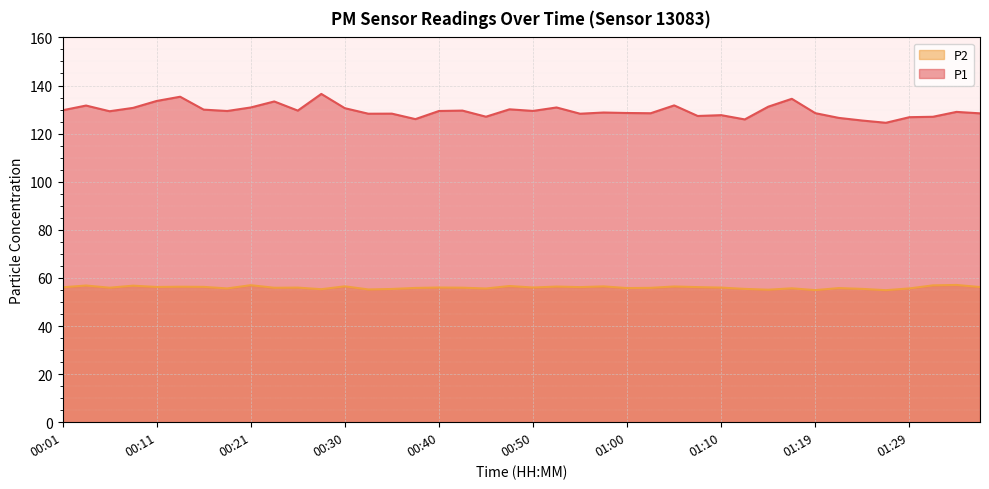

Does the chart display data point markers on the line(s)?

No